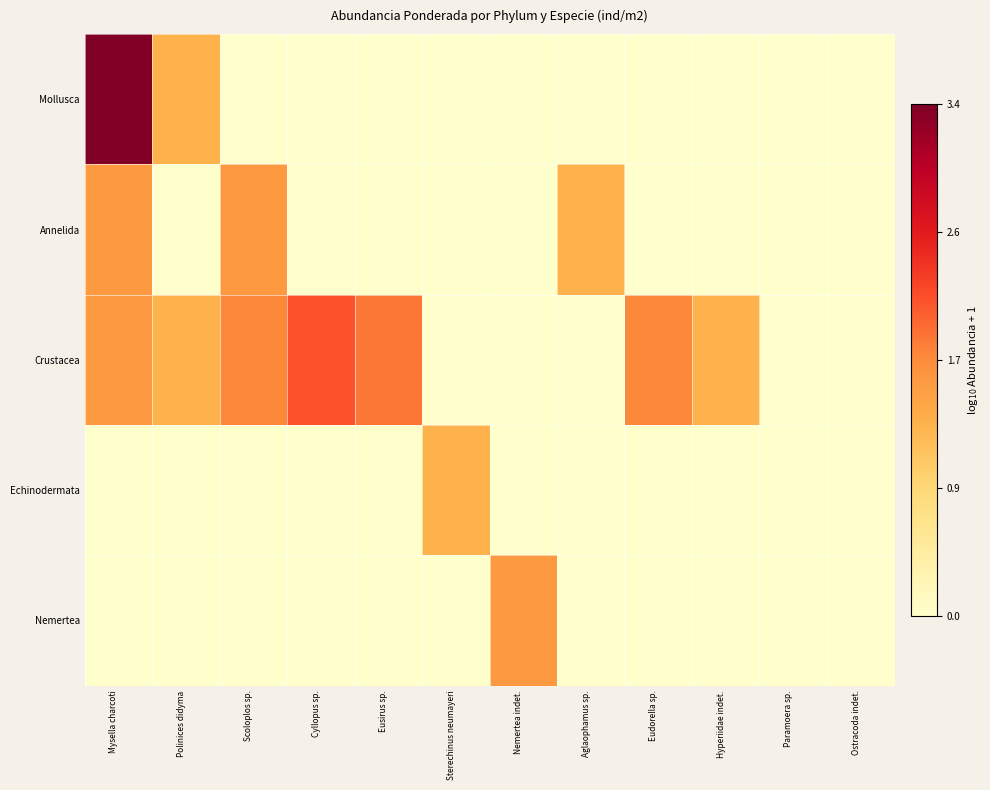

Count the number of data series in this chart.

5